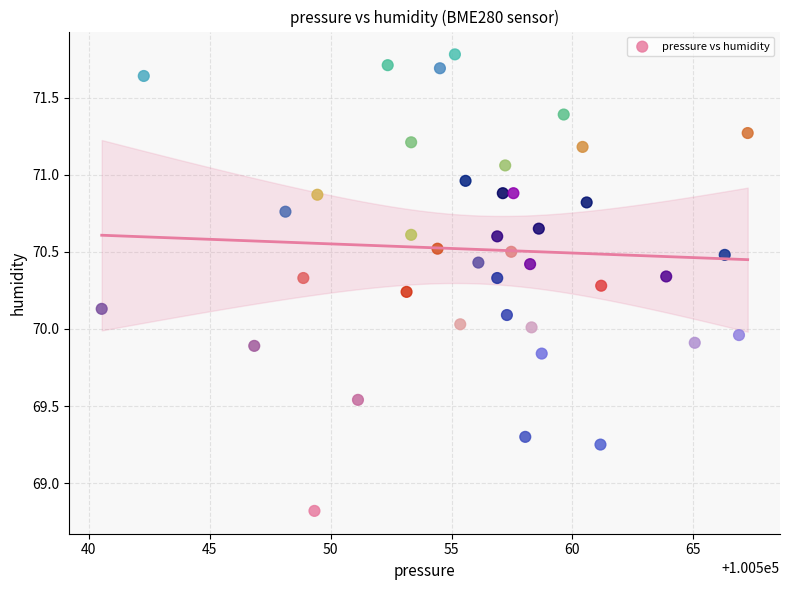

What is the range of X values (max minus min)?

26.7